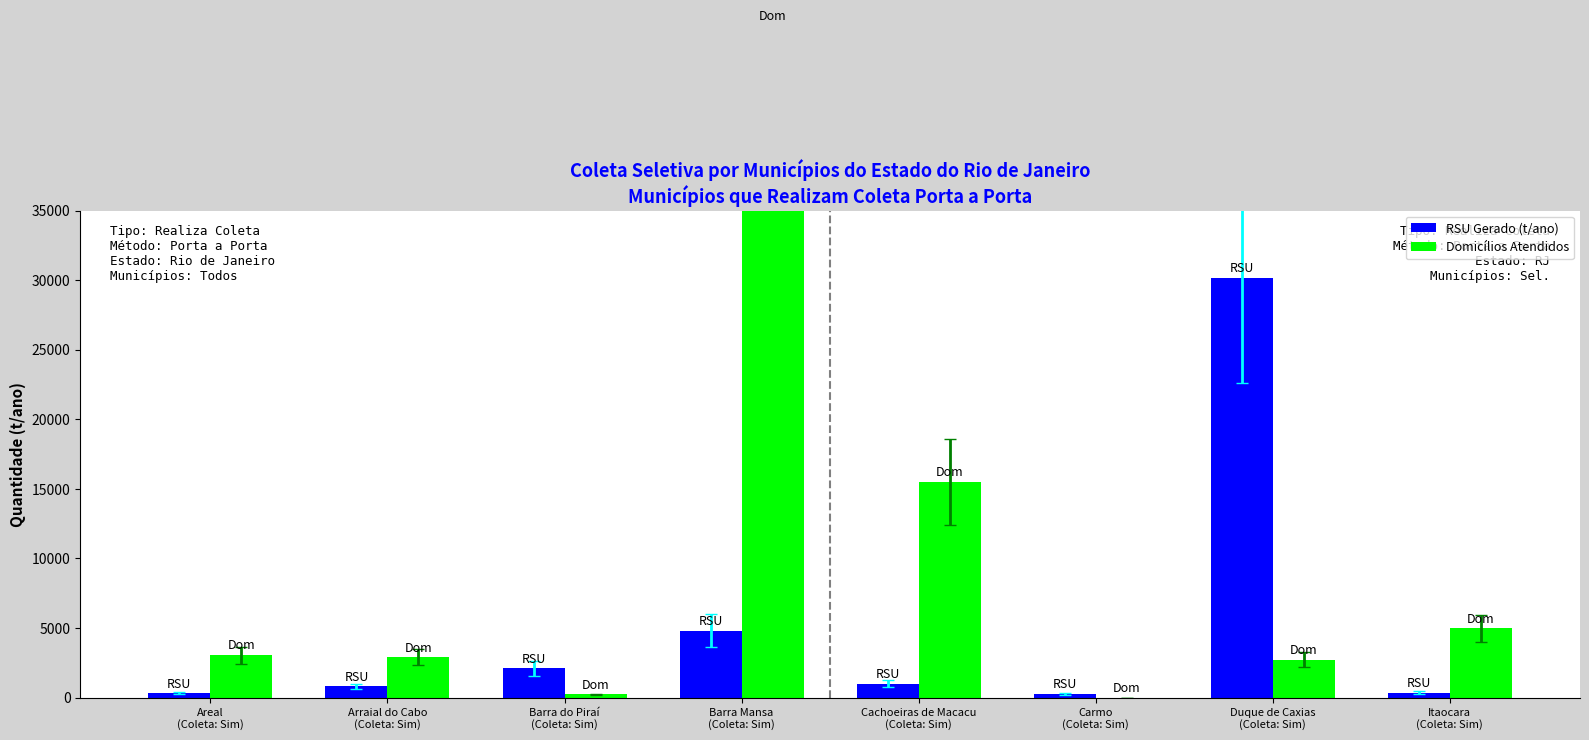

What is the maximum value for RSU Gerado (t/ano)?

30165.6